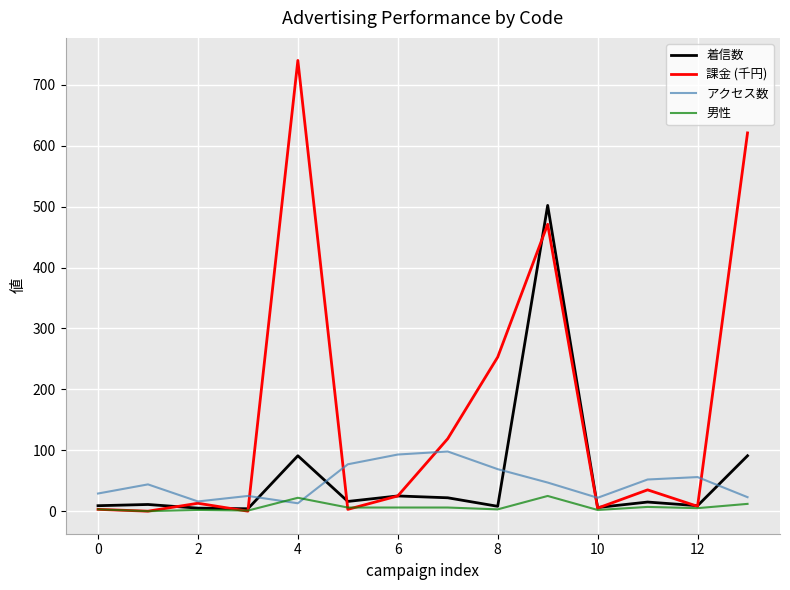

Which series has the largest total across all categories?

課金 (千円)